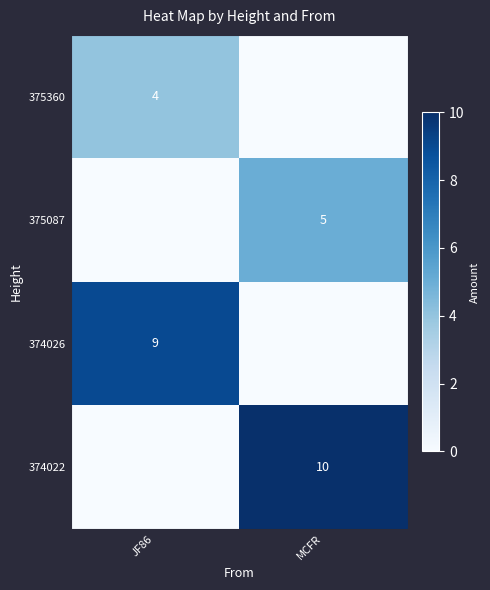

How many distinct data groups are displayed?

4